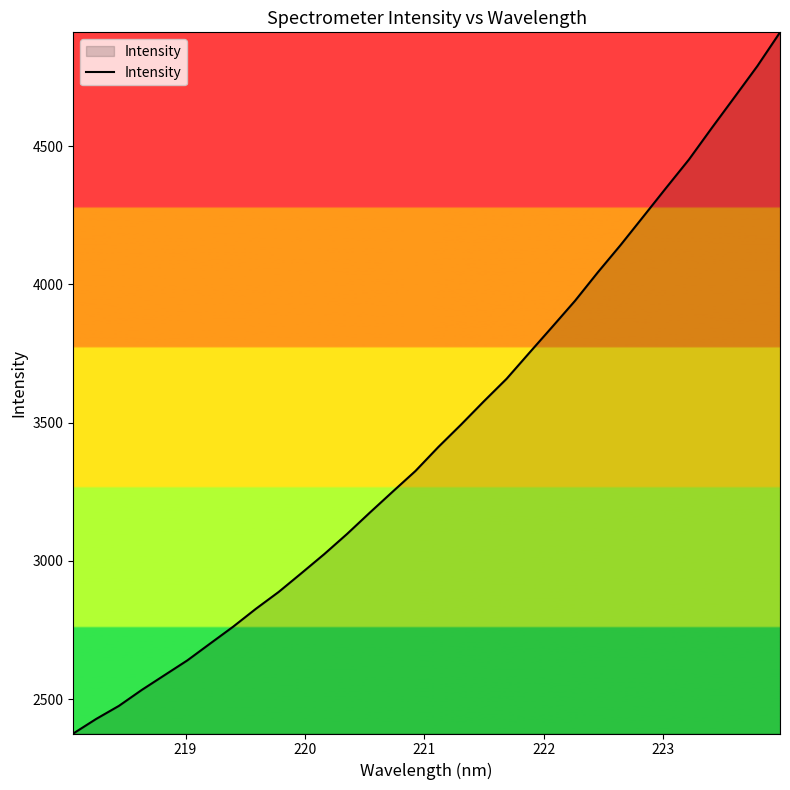

What is the difference between the maximum and minimum values?

2535.3